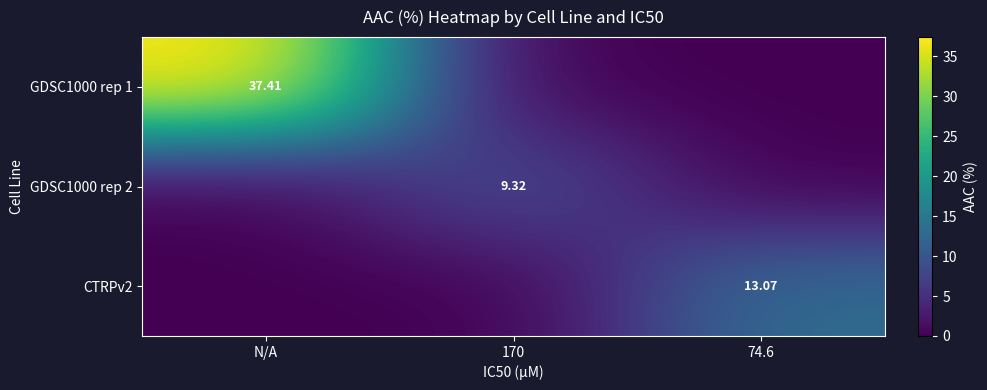

What is the spread (max minus min) of values at N/A?

37.4